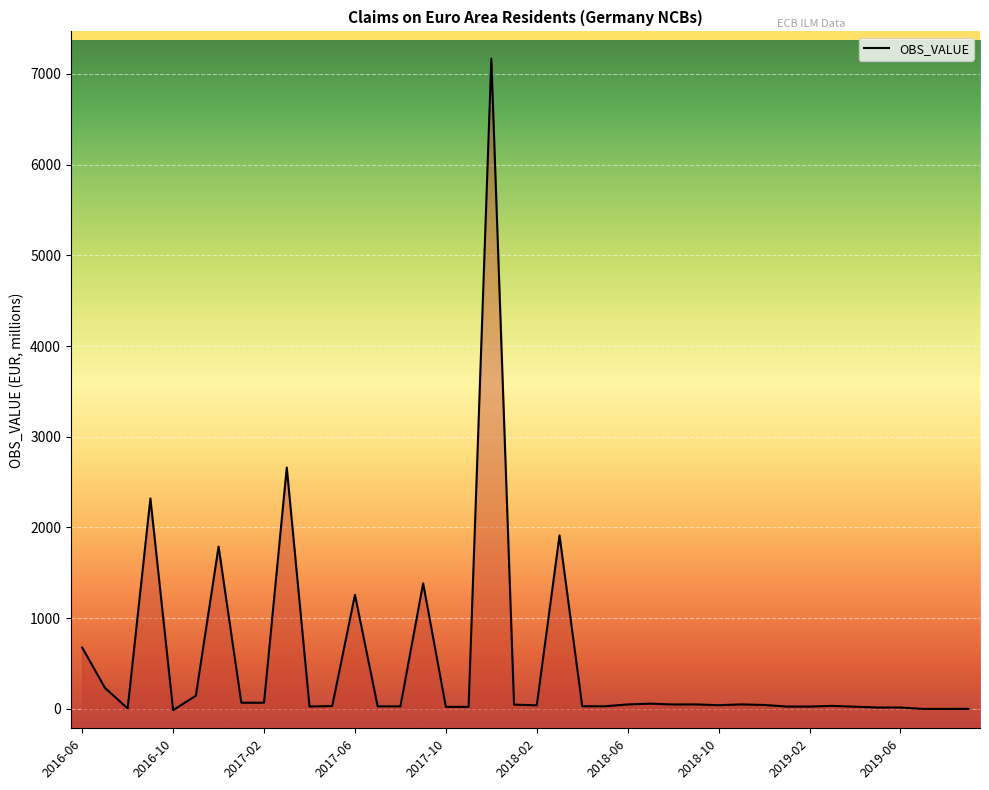

What is the greatest value displayed?

7168.3